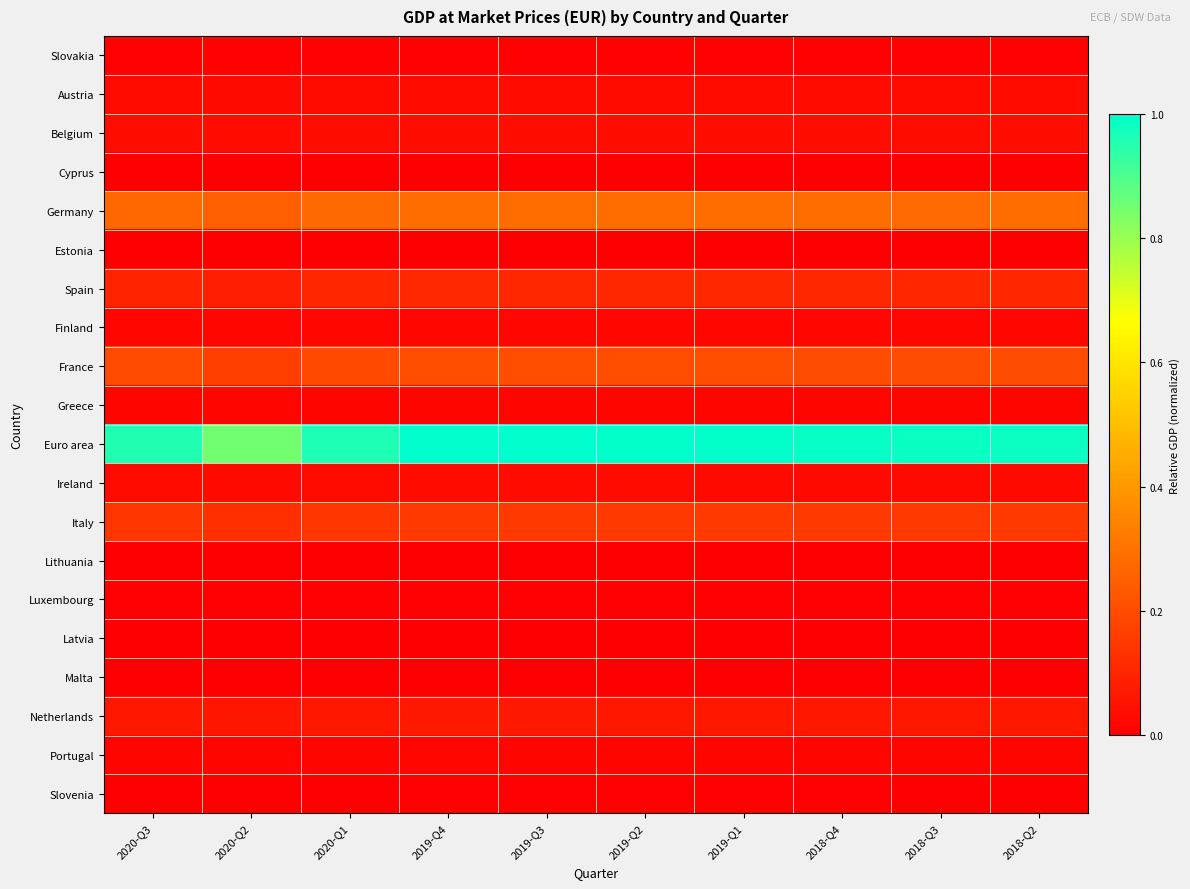

At how many categories does at least one series exceed 0?

10